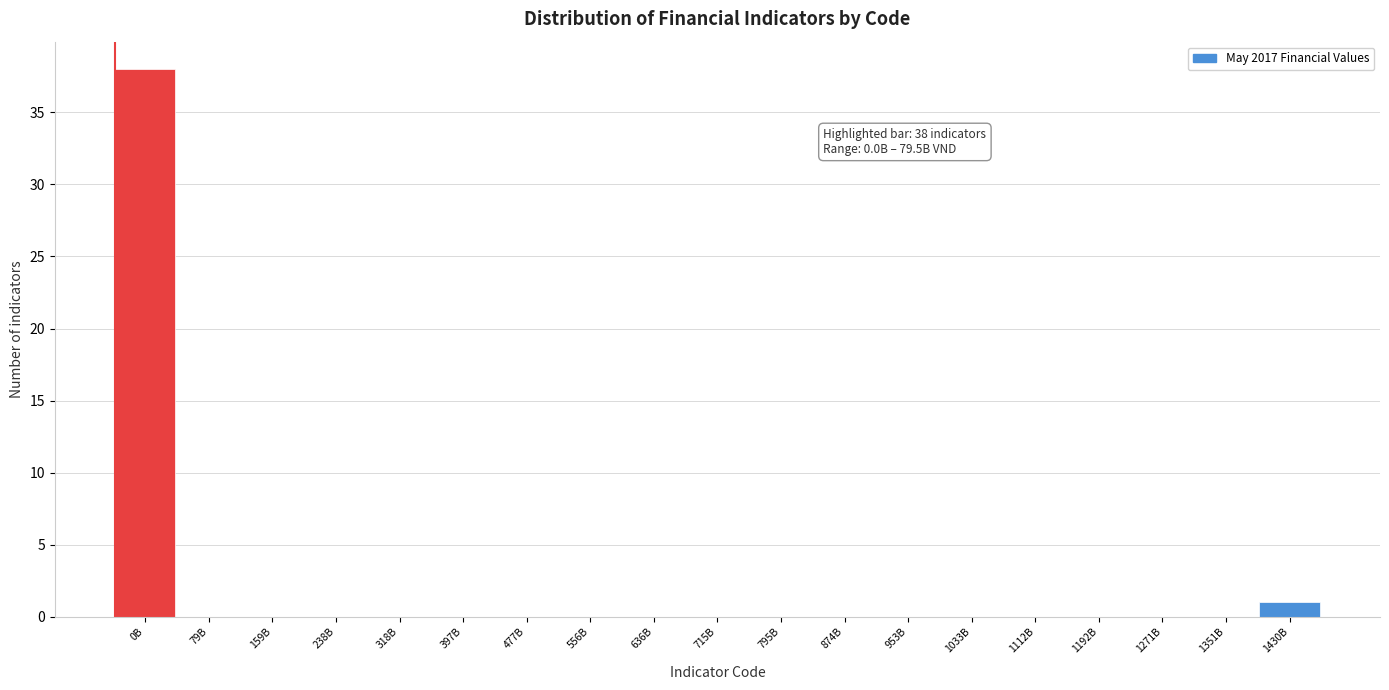

Reading right to left, extract all data points from this chart.

1430B=1	1351B=0	1271B=0	1192B=0	1112B=0	1033B=0	953B=0	874B=0	795B=0	715B=0	636B=0	556B=0	477B=0	397B=0	318B=0	238B=0	159B=0	79B=0	0B=38